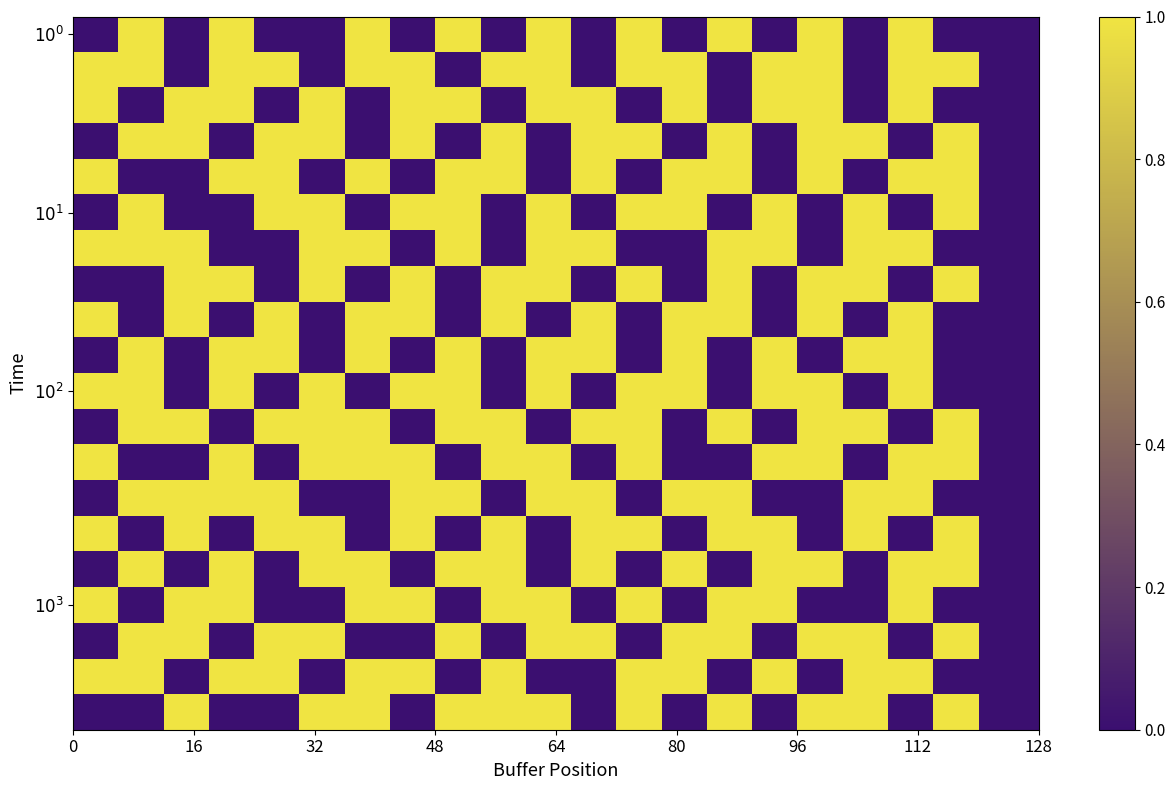

What is the greatest value displayed?

1